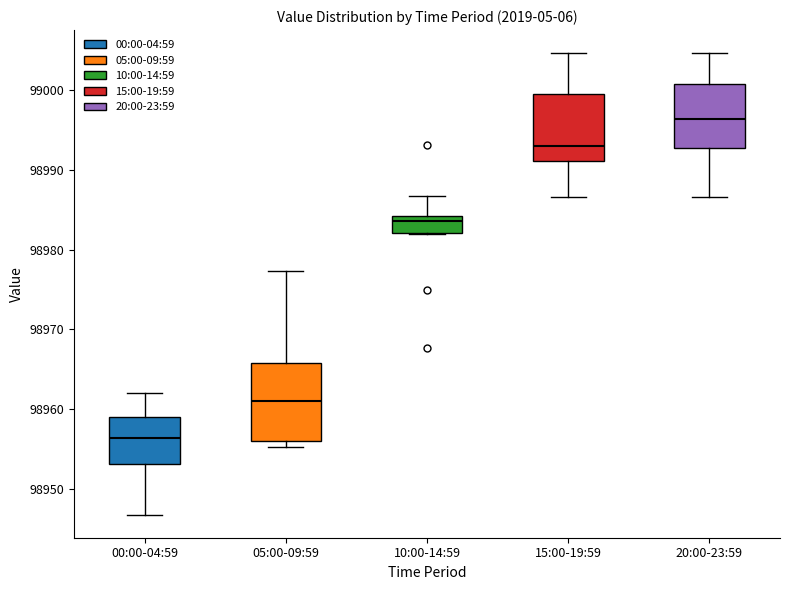

Reading left to right, transcribe this box plot: for each box, give where its median line is, the range the box spans, and where its two whiskers end, as read against the y-axis. The values are not printed on the chart, so give them approximately, as read against the axis.

00:00-04:59: median 98956, box 98953 to 98959, whiskers 98947 to 98962
05:00-09:59: median 98961, box 98956 to 98966, whiskers 98955 to 98977
10:00-14:59: median 98984 (just below the box's upper edge), box 98982 to 98984, whiskers 98982 to 98987
15:00-19:59: median 98993, box 98991 to 99000, whiskers 98987 to 99005
20:00-23:59: median 98996, box 98993 to 99001, whiskers 98987 to 99005